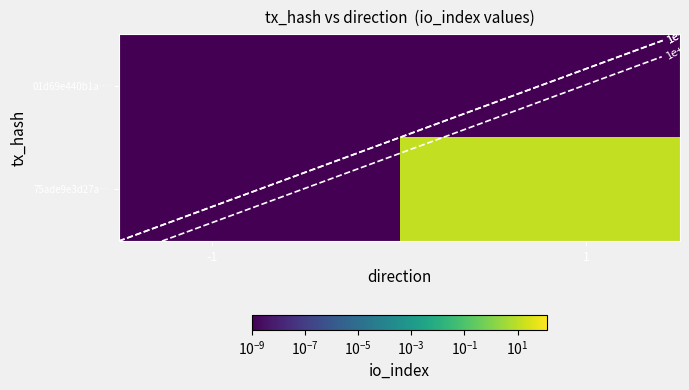

List the series in order of their peak value, highest first.

75ade9e3d27a…, 01d69e440b1a…